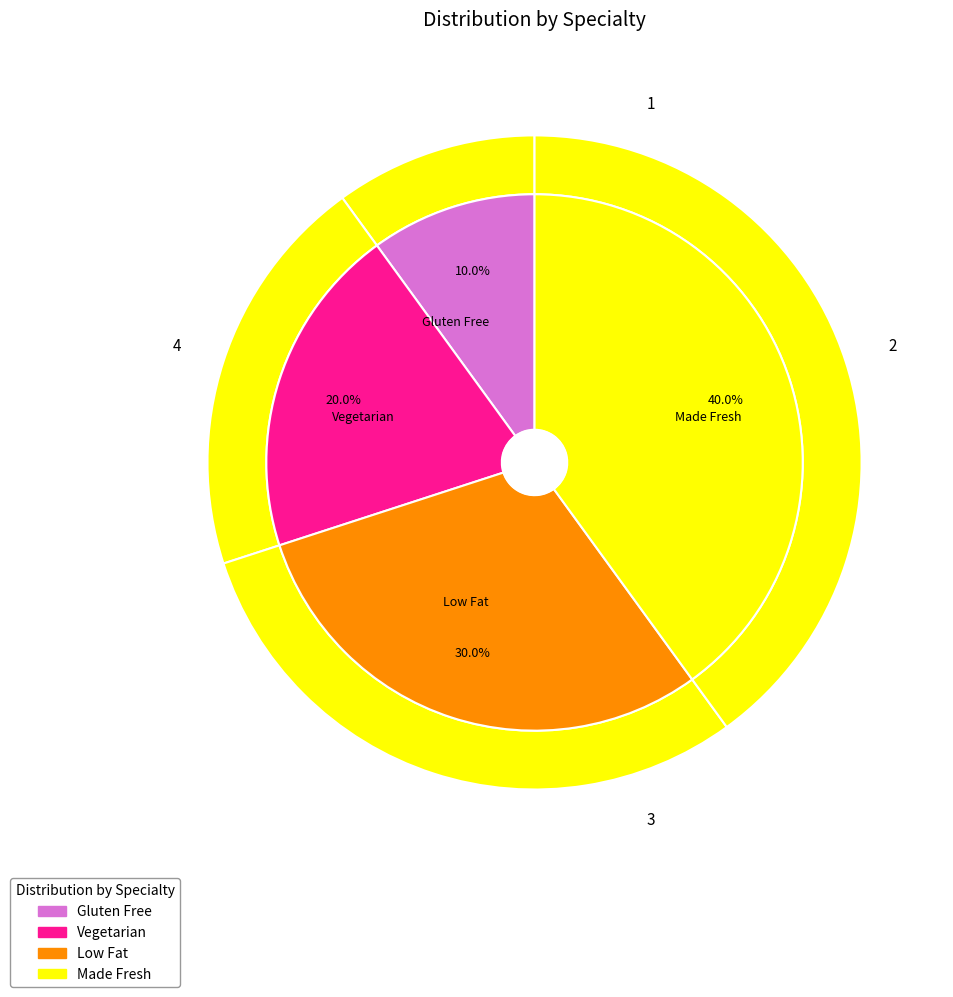

What percentage is NOT represented by Gluten Free?

90.0%